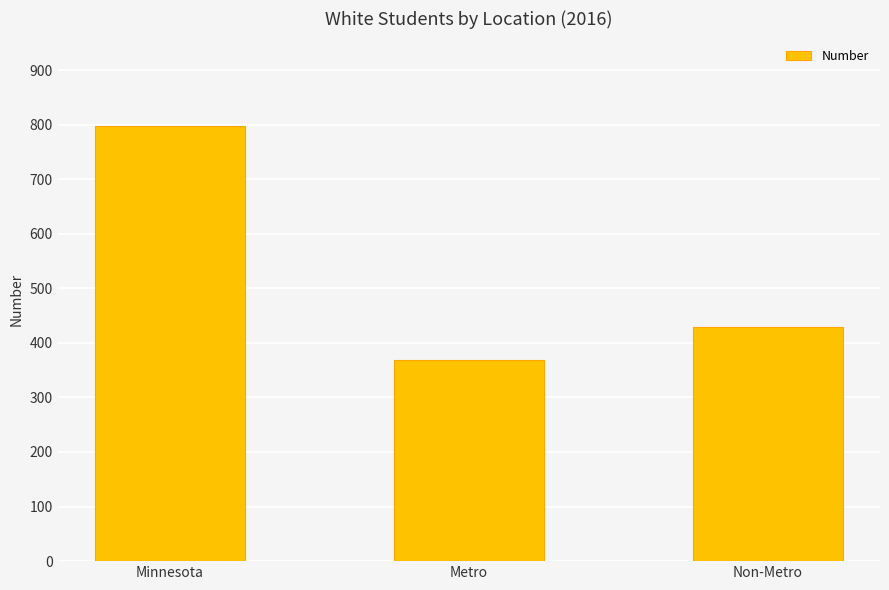

What position from the left is Metro?

2